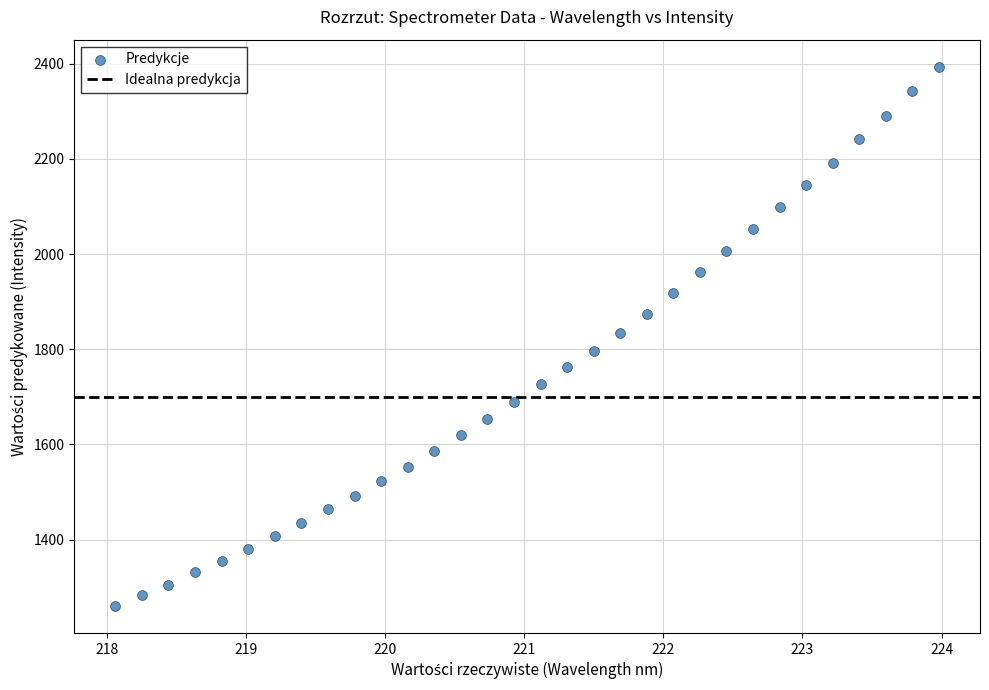

What is the range of Y values (max minus min)?

1133.6